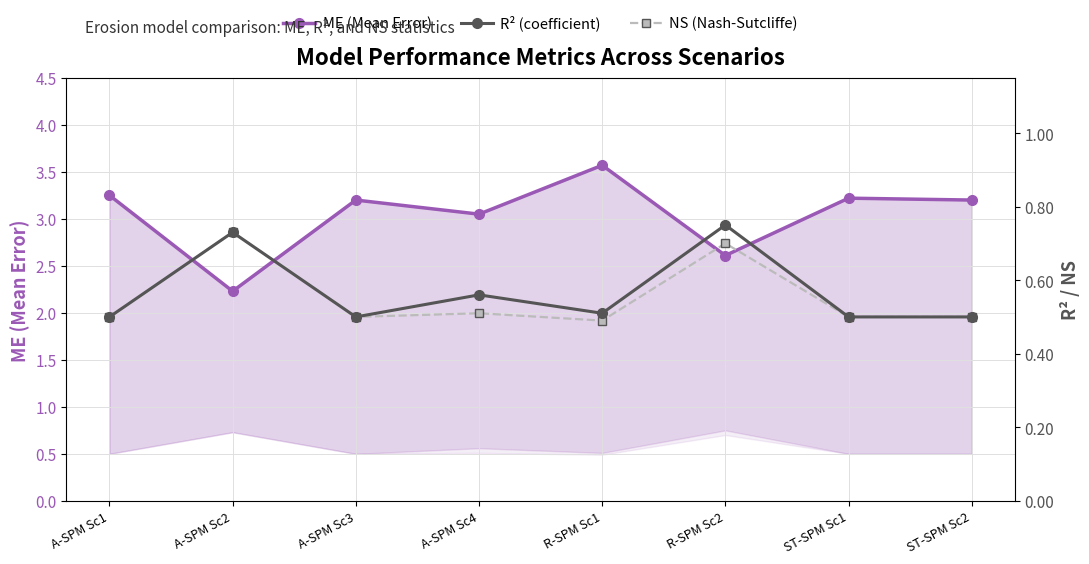

At how many categories does at least one series exceed 0?

8